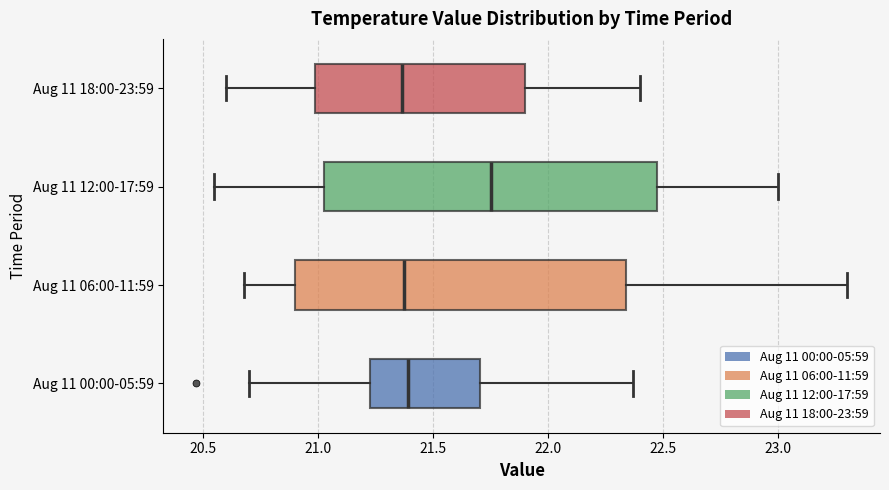

Which box's median line is the furthest to the right?

Aug 11 12:00-17:59